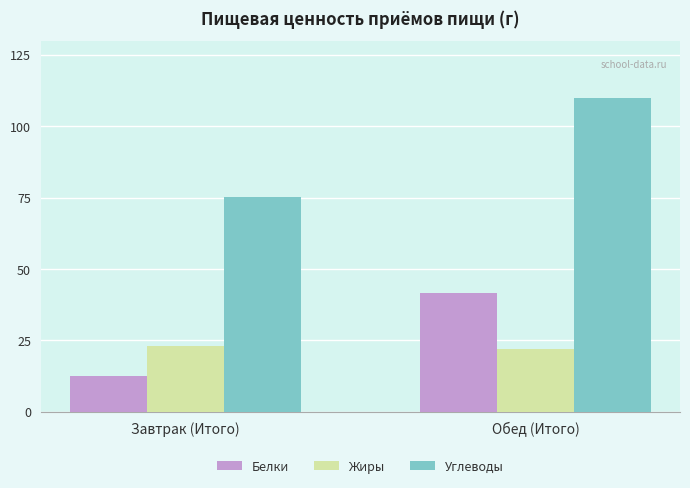

What is the spread (max minus min) of values at Завтрак (Итого)?

62.9